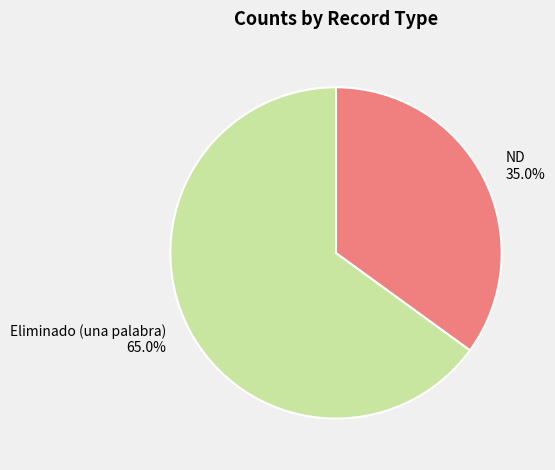

Between Eliminado (una palabra) and ND, which is larger?

Eliminado (una palabra)